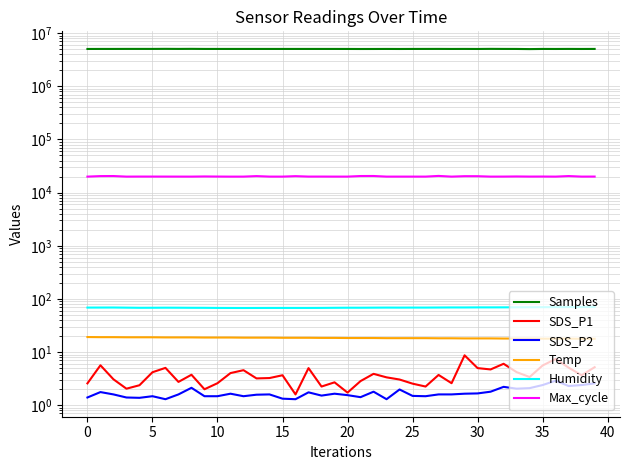

Does the chart display data point markers on the line(s)?

No